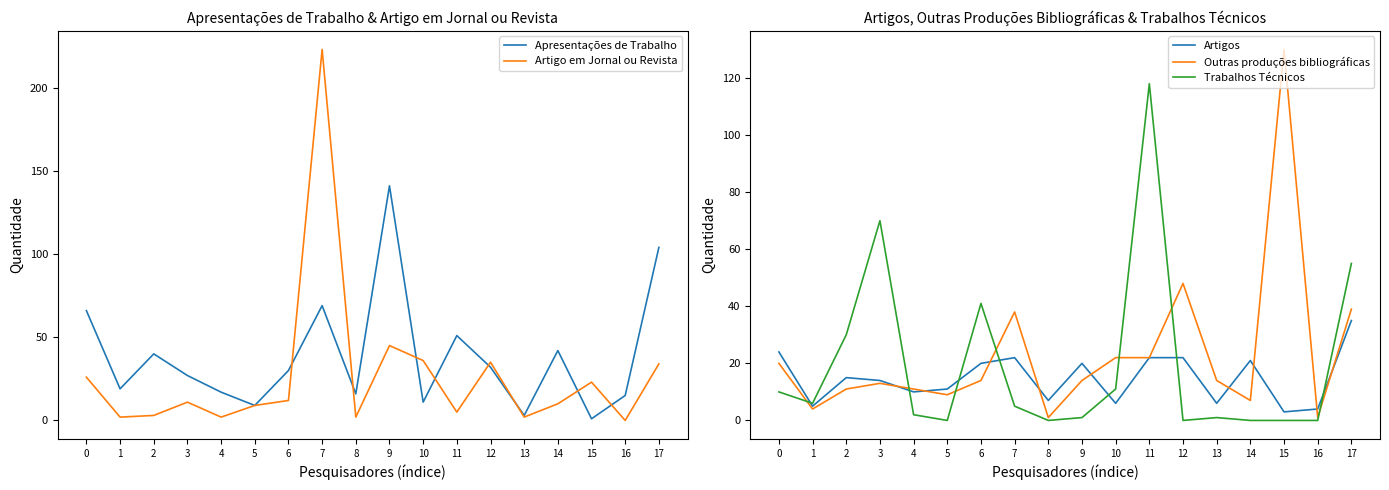

What is the difference between the maximum and second lowest values in the Trabalhos Técnicos series?

118